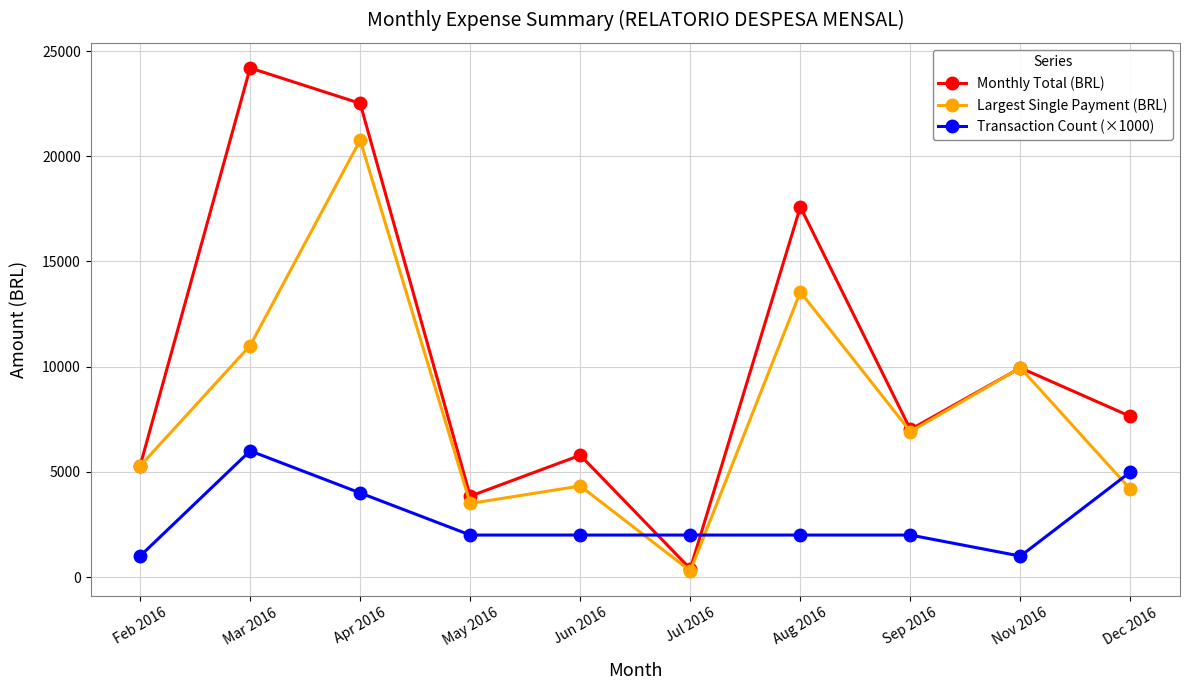

At how many categories does at least one series exceed 2311?

9